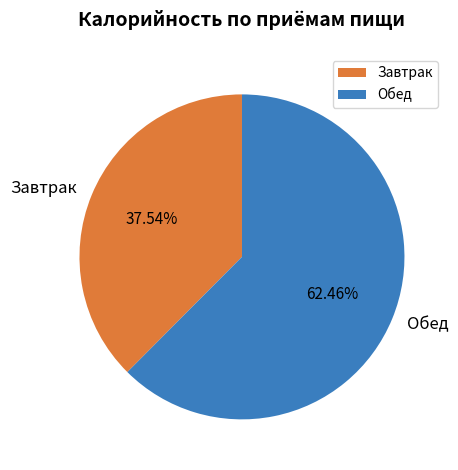

To the nearest percent, what is the average slice percentage?

50%